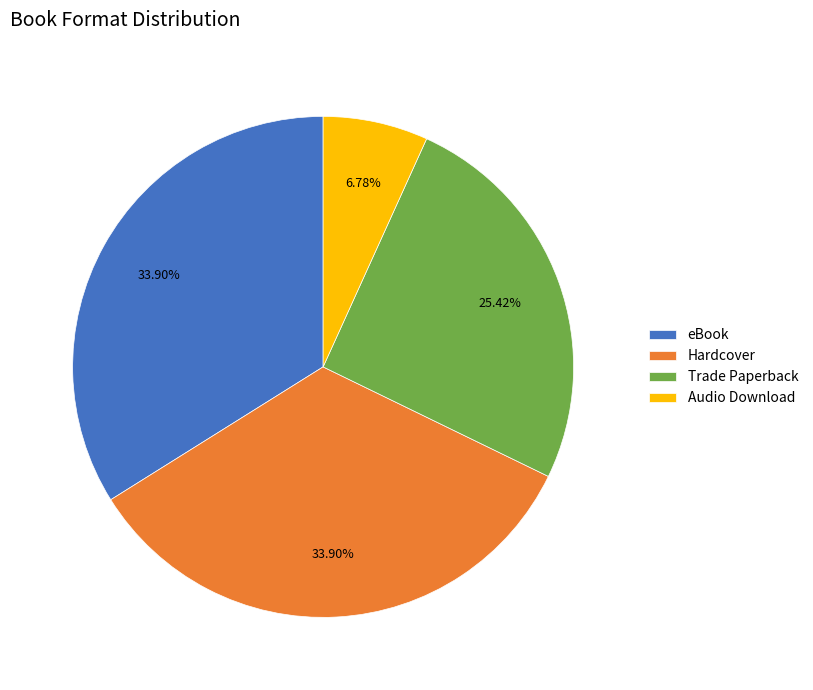

True or false: Hardcover accounts for 48% of the total.

False